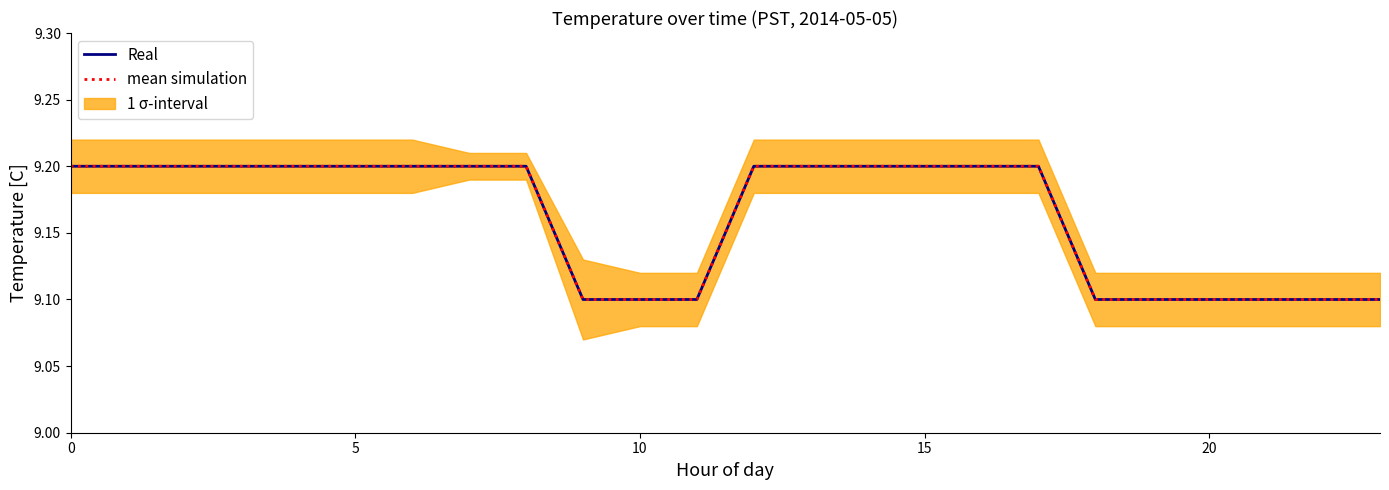

True or false: Real and mean simulation cross at least once.

False